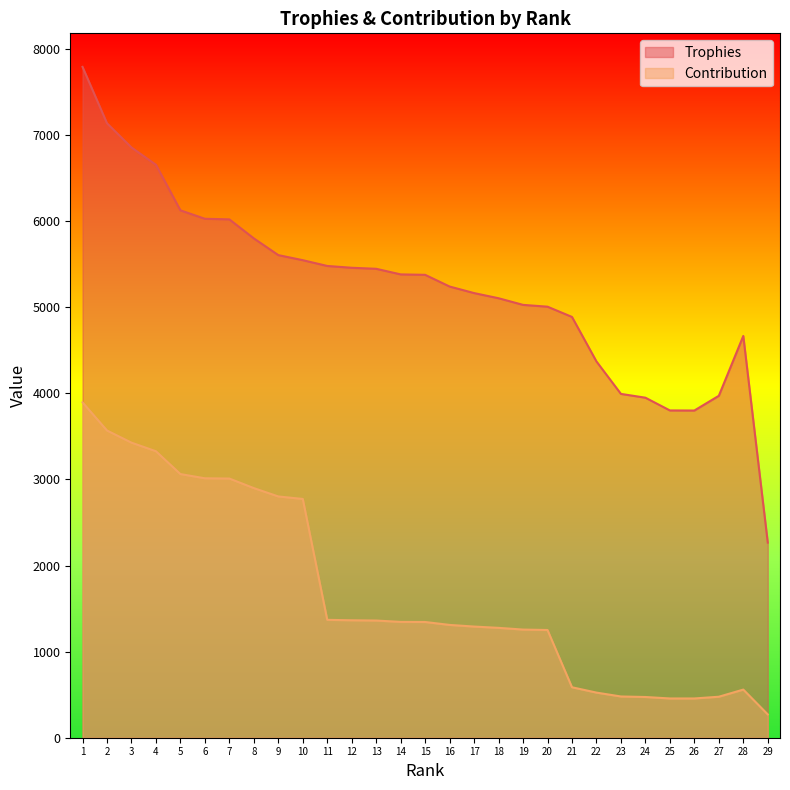

Does the chart have visible grid lines?

No